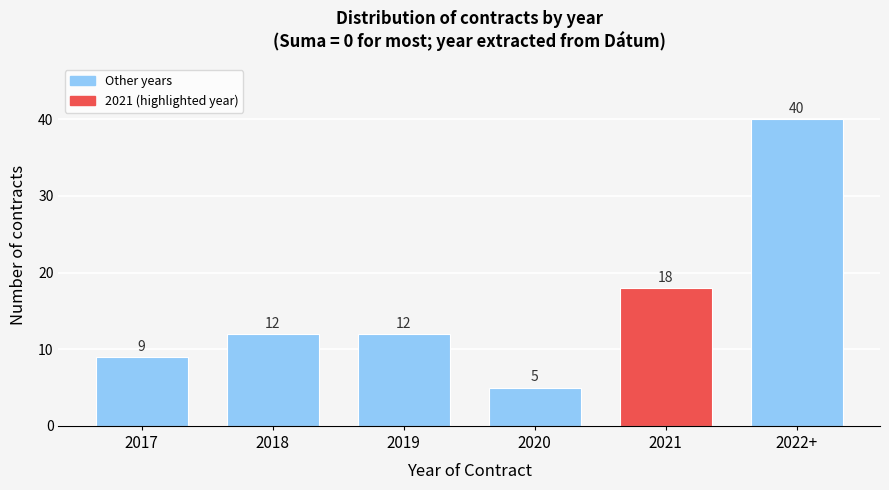

Reading left to right, list all the values displayed in this chart.

9	12	12	5	18	40